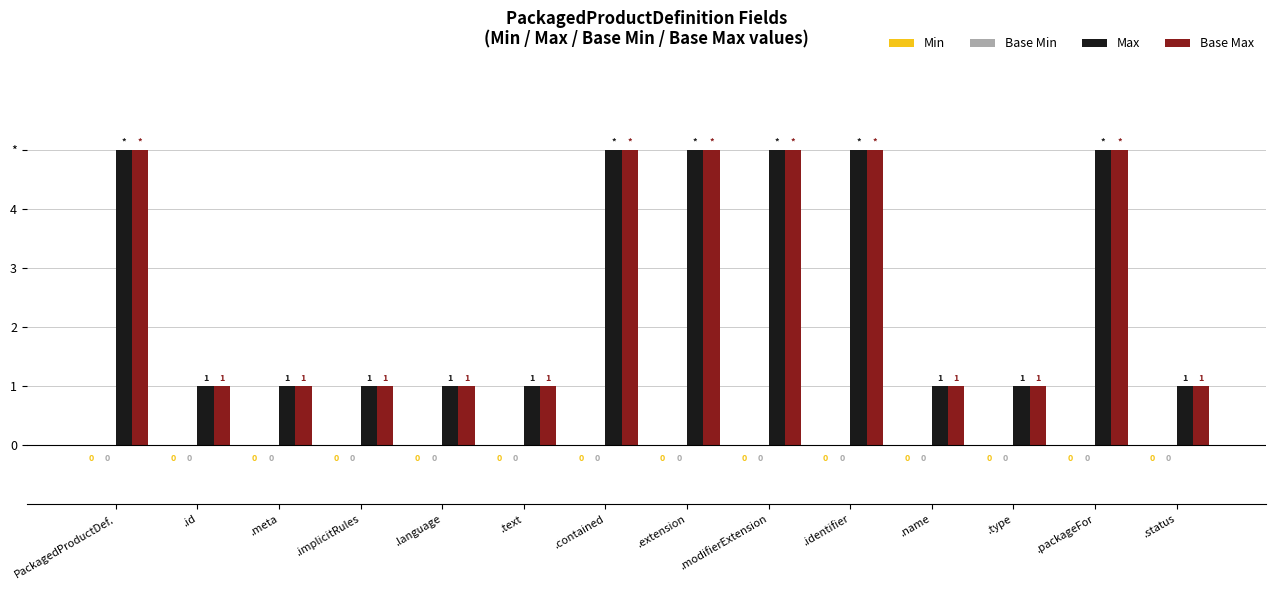

Are the bars grouped side by side (vs. stacked)?

Yes